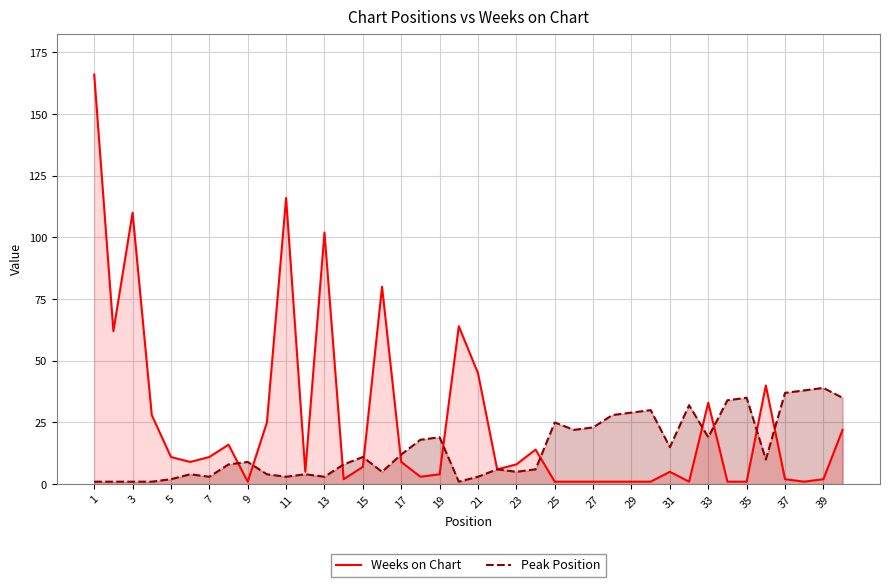

What is the lowest value of the Peak Position series?

1